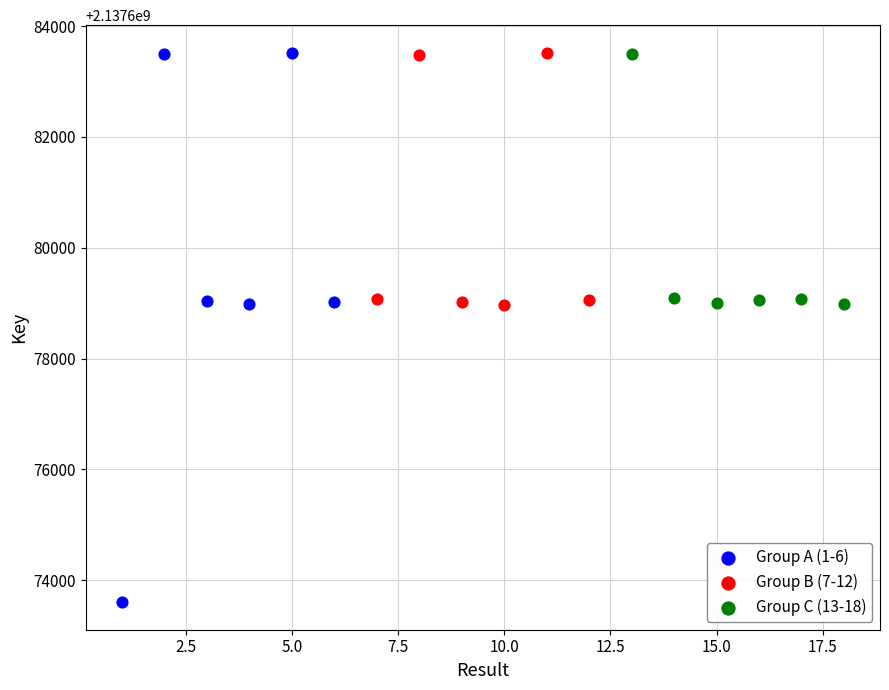

Which series reaches the minimum Y coordinate?

Group A (1-6)